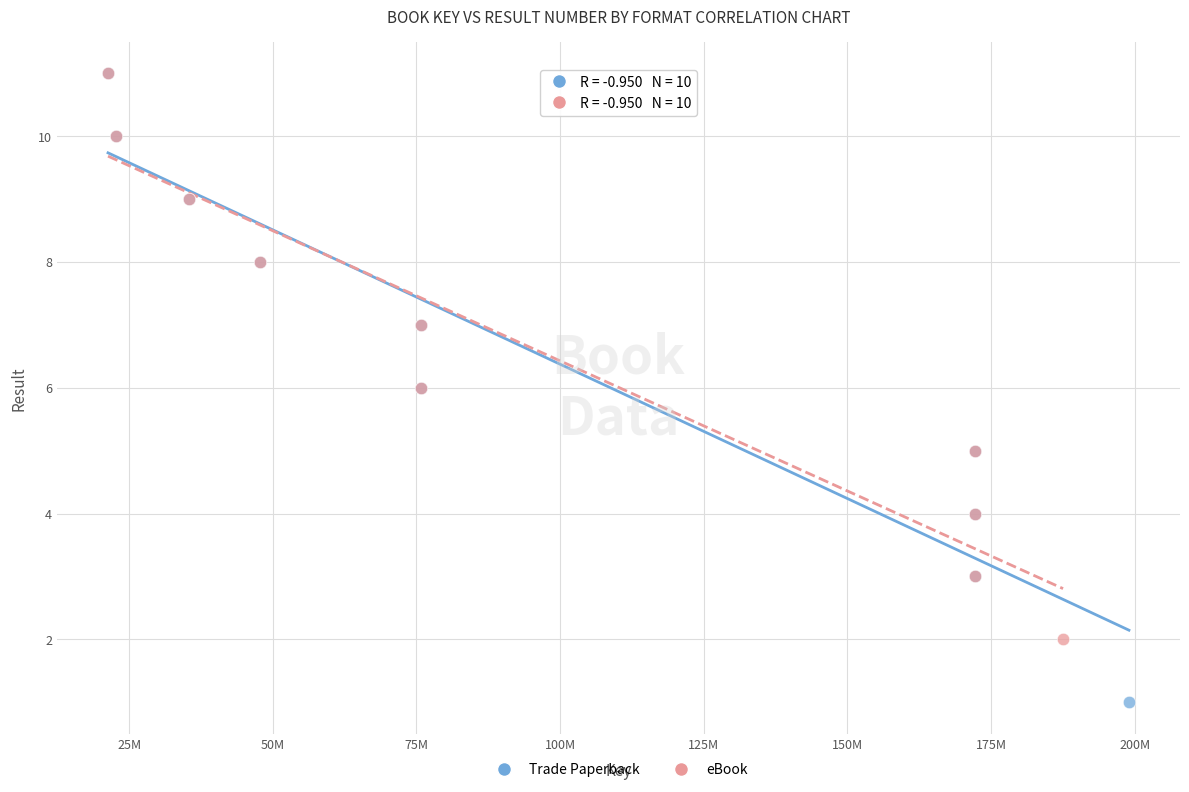

Which series reaches the minimum Y coordinate?

Trade Paperback